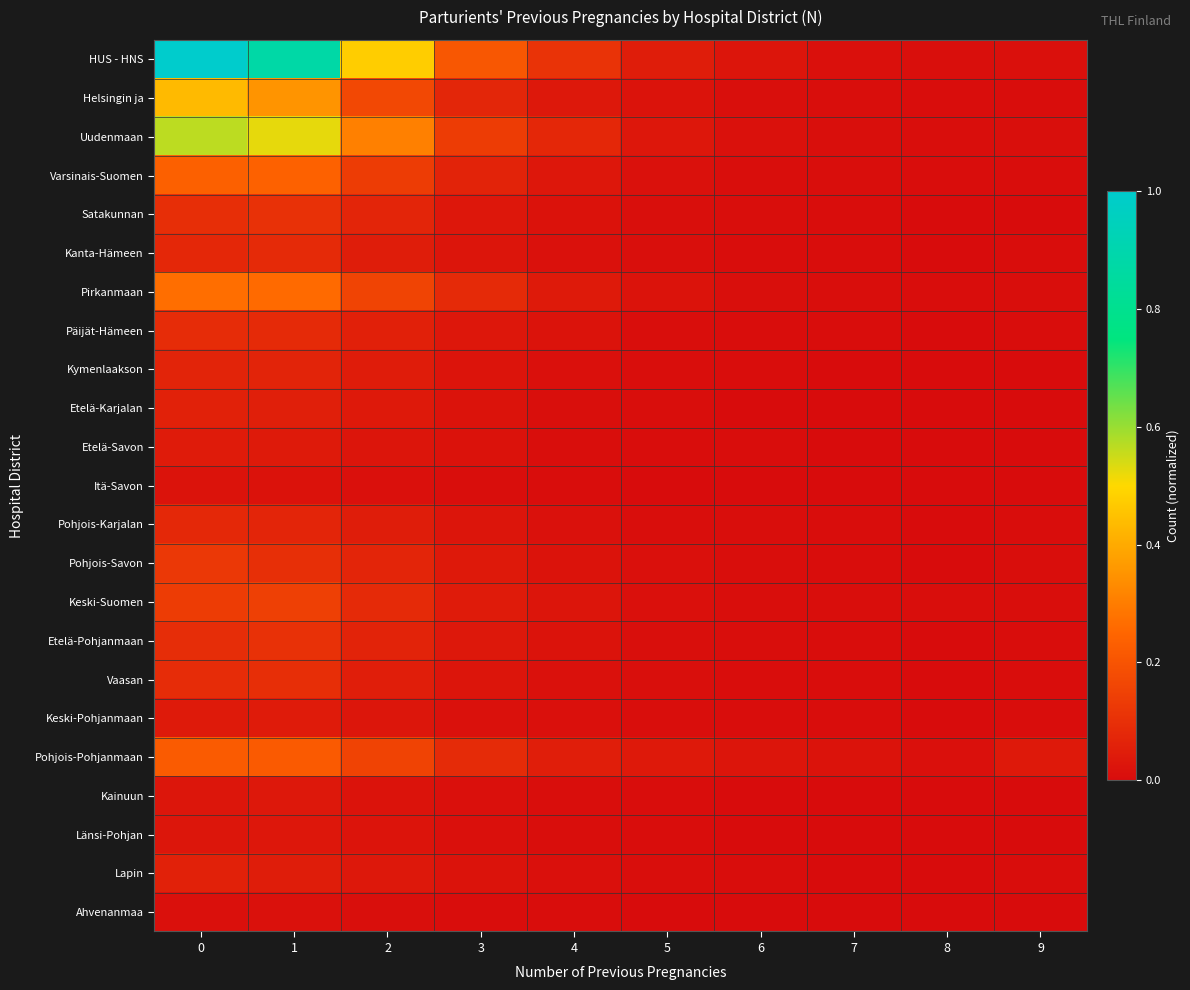

Reading right to left, transcribe all the data shown in this chart.

HUS - HNS: 9=0.0	8=0.0	7=0.0	6=0.0	5=0.0	4=0.1	3=0.2	2=0.5	1=0.9	0=1.0
Helsingin ja: 9=0.0	8=0.0	7=0.0	6=0.0	5=0.0	4=0.0	3=0.1	2=0.2	1=0.4	0=0.4
Uudenmaan: 9=0.0	8=0.0	7=0.0	6=0.0	5=0.0	4=0.1	3=0.1	2=0.3	1=0.5	0=0.6
Varsinais-Suomen: 9=0.0	8=0.0	7=0.0	6=0.0	5=0.0	4=0.0	3=0.1	2=0.1	1=0.2	0=0.2
Satakunnan: 9=0.0	8=0.0	7=0.0	6=0.0	5=0.0	4=0.0	3=0.0	2=0.1	1=0.1	0=0.1
Kanta-Hämeen: 9=0.0	8=0.0	7=0.0	6=0.0	5=0.0	4=0.0	3=0.0	2=0.0	1=0.1	0=0.1
Pirkanmaan: 9=0.0	8=0.0	7=0.0	6=0.0	5=0.0	4=0.0	3=0.1	2=0.2	1=0.3	0=0.3
Päijät-Hämeen: 9=0.0	8=0.0	7=0.0	6=0.0	5=0.0	4=0.0	3=0.0	2=0.1	1=0.1	0=0.1
Kymenlaakson: 9=0.0	8=0.0	7=0.0	6=0.0	5=0.0	4=0.0	3=0.0	2=0.0	1=0.1	0=0.1
Etelä-Karjalan: 9=0.0	8=0.0	7=0.0	6=0.0	5=0.0	4=0.0	3=0.0	2=0.0	1=0.1	0=0.1
Etelä-Savon: 9=0.0	8=0.0	7=0.0	6=0.0	5=0.0	4=0.0	3=0.0	2=0.0	1=0.0	0=0.0
Itä-Savon: 9=0.0	8=0.0	7=0.0	6=0.0	5=0.0	4=0.0	3=0.0	2=0.0	1=0.0	0=0.0
Pohjois-Karjalan: 9=0.0	8=0.0	7=0.0	6=0.0	5=0.0	4=0.0	3=0.0	2=0.0	1=0.1	0=0.1
Pohjois-Savon: 9=0.0	8=0.0	7=0.0	6=0.0	5=0.0	4=0.0	3=0.0	2=0.1	1=0.1	0=0.1
Keski-Suomen: 9=0.0	8=0.0	7=0.0	6=0.0	5=0.0	4=0.0	3=0.0	2=0.1	1=0.1	0=0.1
Etelä-Pohjanmaan: 9=0.0	8=0.0	7=0.0	6=0.0	5=0.0	4=0.0	3=0.0	2=0.1	1=0.1	0=0.1
Vaasan: 9=0.0	8=0.0	7=0.0	6=0.0	5=0.0	4=0.0	3=0.0	2=0.0	1=0.1	0=0.1
Keski-Pohjanmaan: 9=0.0	8=0.0	7=0.0	6=0.0	5=0.0	4=0.0	3=0.0	2=0.0	1=0.0	0=0.0
Pohjois-Pohjanmaan: 9=0.0	8=0.0	7=0.0	6=0.0	5=0.0	4=0.1	3=0.1	2=0.2	1=0.2	0=0.2
Kainuun: 9=0.0	8=0.0	7=0.0	6=0.0	5=0.0	4=0.0	3=0.0	2=0.0	1=0.0	0=0.0
Länsi-Pohjan: 9=0.0	8=0.0	7=0.0	6=0.0	5=0.0	4=0.0	3=0.0	2=0.0	1=0.0	0=0.0
Lapin: 9=0.0	8=0.0	7=0.0	6=0.0	5=0.0	4=0.0	3=0.0	2=0.0	1=0.0	0=0.1
Ahvenanmaa: 9=0.0	8=0.0	7=0.0	6=0.0	5=0.0	4=0.0	3=0.0	2=0.0	1=0.0	0=0.0